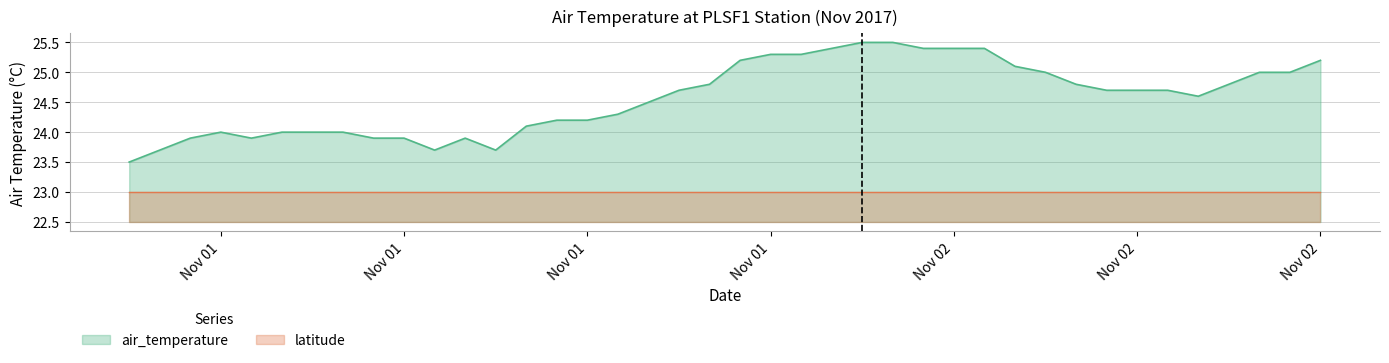

Where is the first local minimum?

2017-11-01T04:00:00Z